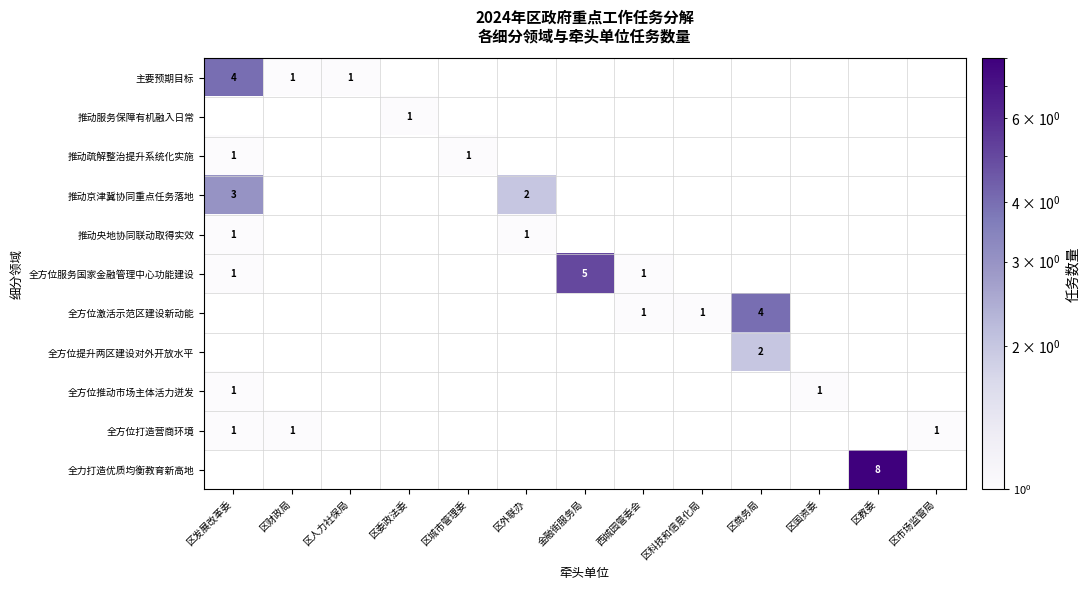

What is the lowest value of the 全方位打造营商环境 series?

1.0